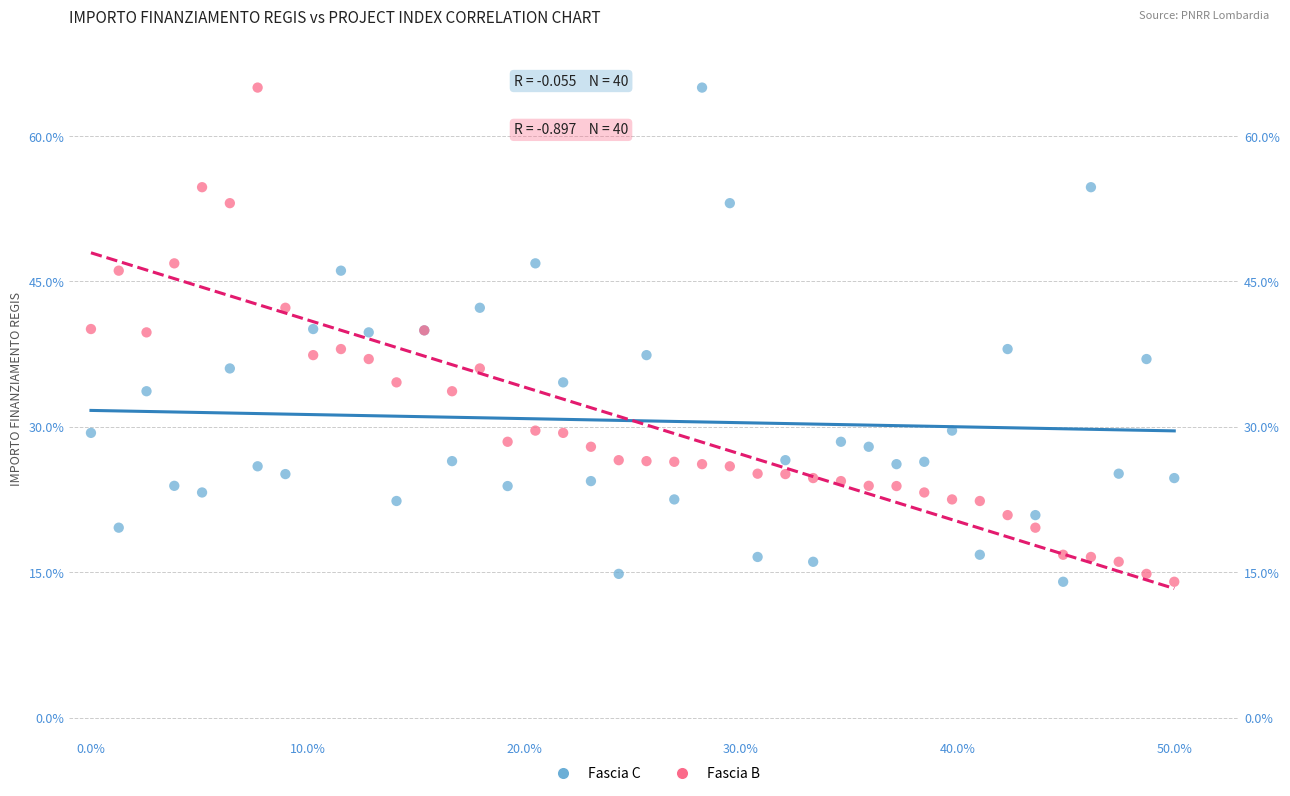

What is the X range (max minus min) for the scatter plot?

50.0